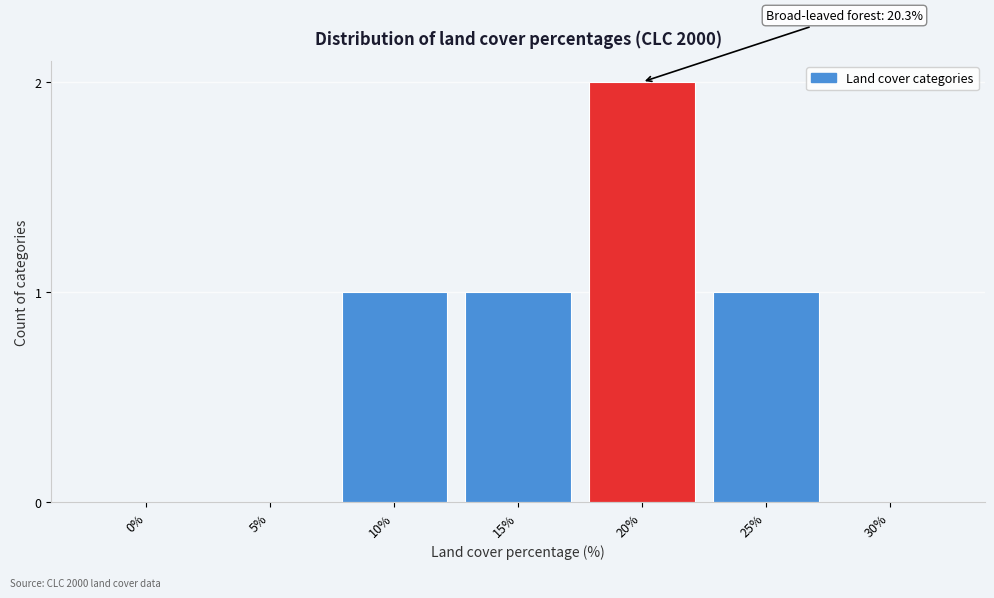

Reading left to right, list all the values displayed in this chart.

0%=0	5%=0	10%=1	15%=1	20%=2	25%=1	30%=0